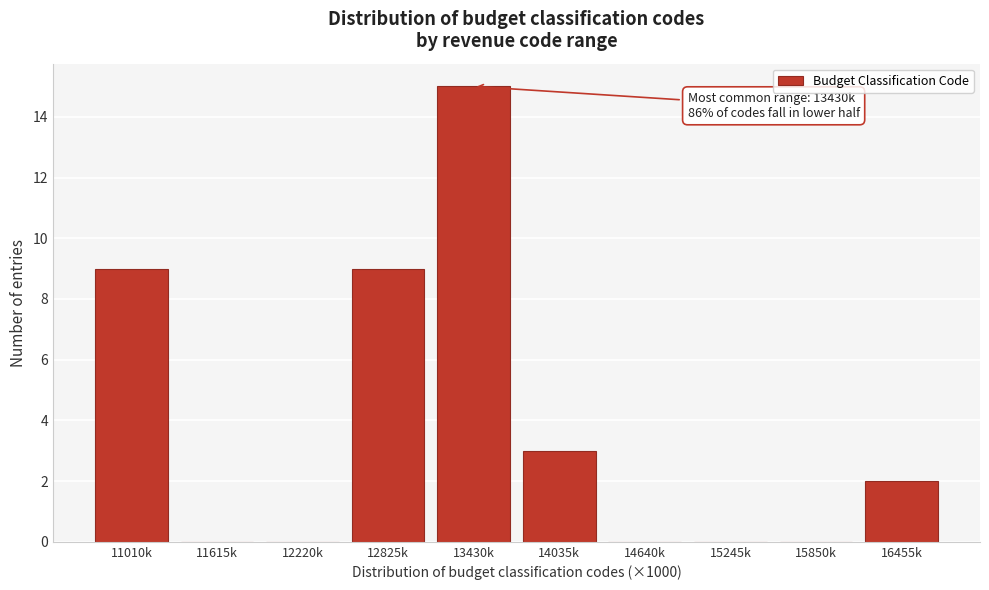

Reading left to right, list all the values displayed in this chart.

11010k=9	11615k=0	12220k=0	12825k=9	13430k=15	14035k=3	14640k=0	15245k=0	15850k=0	16455k=2